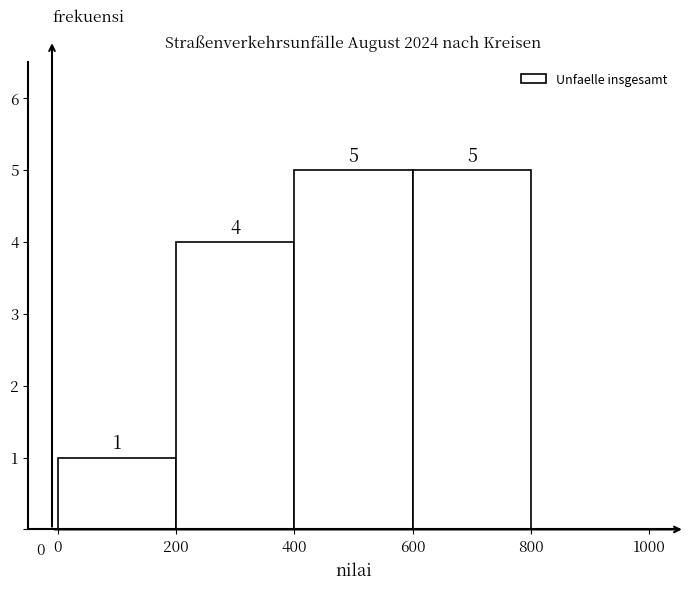

Reading left to right, list every bar in this chart as the range it spans on the x-axis followed by its height.

0 to 200: 1
200 to 400: 4
400 to 600: 5
600 to 800: 5
800 to 1000: 0